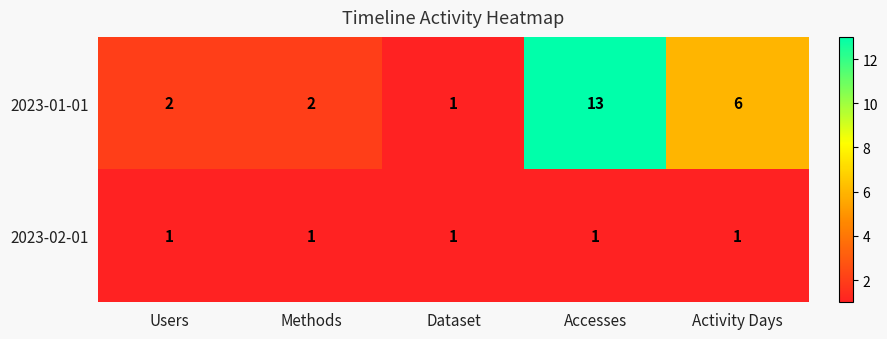

Which series has the largest range (max minus min)?

2023-01-01